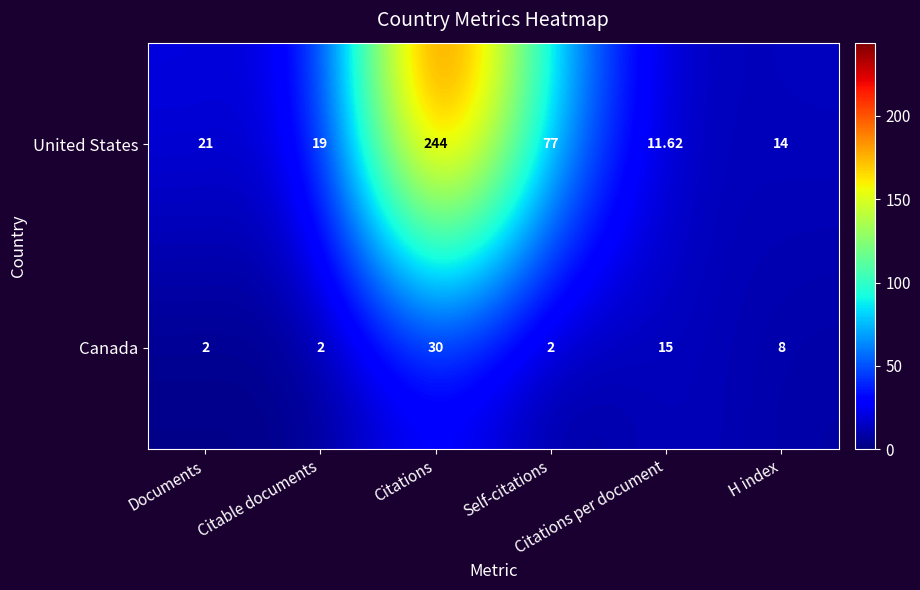

Rank the series by their average value, from lowest to highest.

Canada, United States